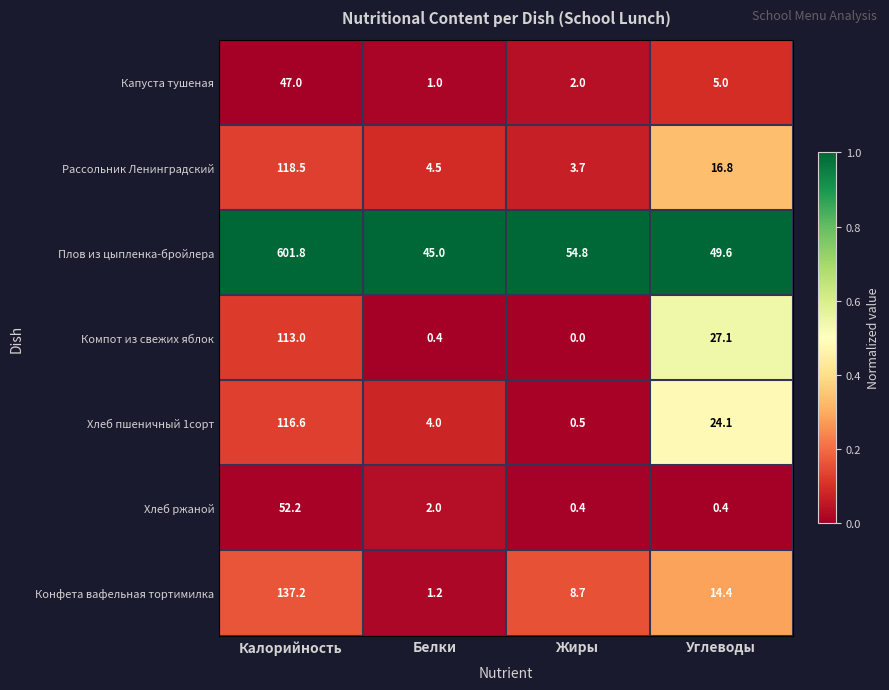

What is the average value of the Рассольник Ленинградский series?

35.9